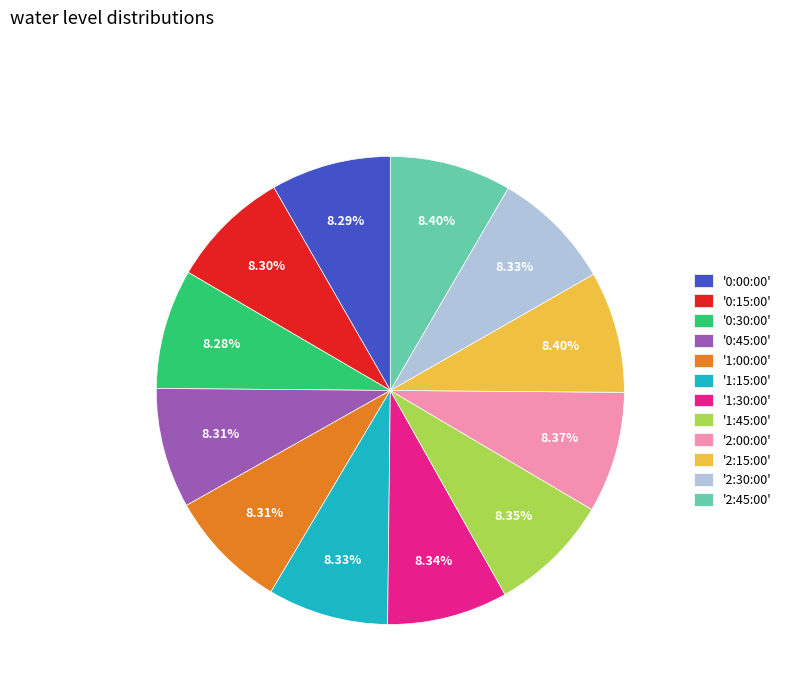

Is there any slice that represents more than half of the pie?

No